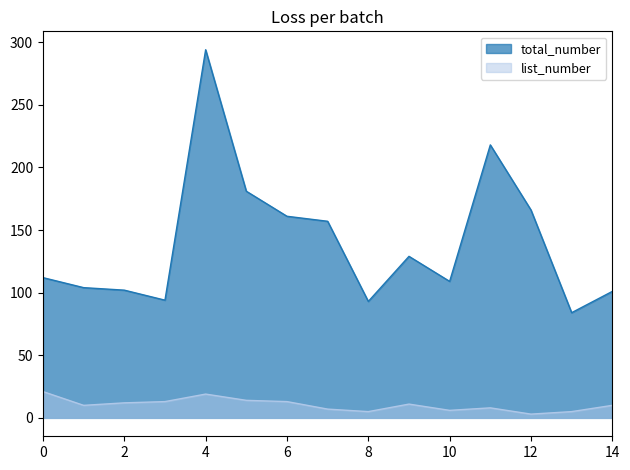

What is the minimum value shown in the chart?

3